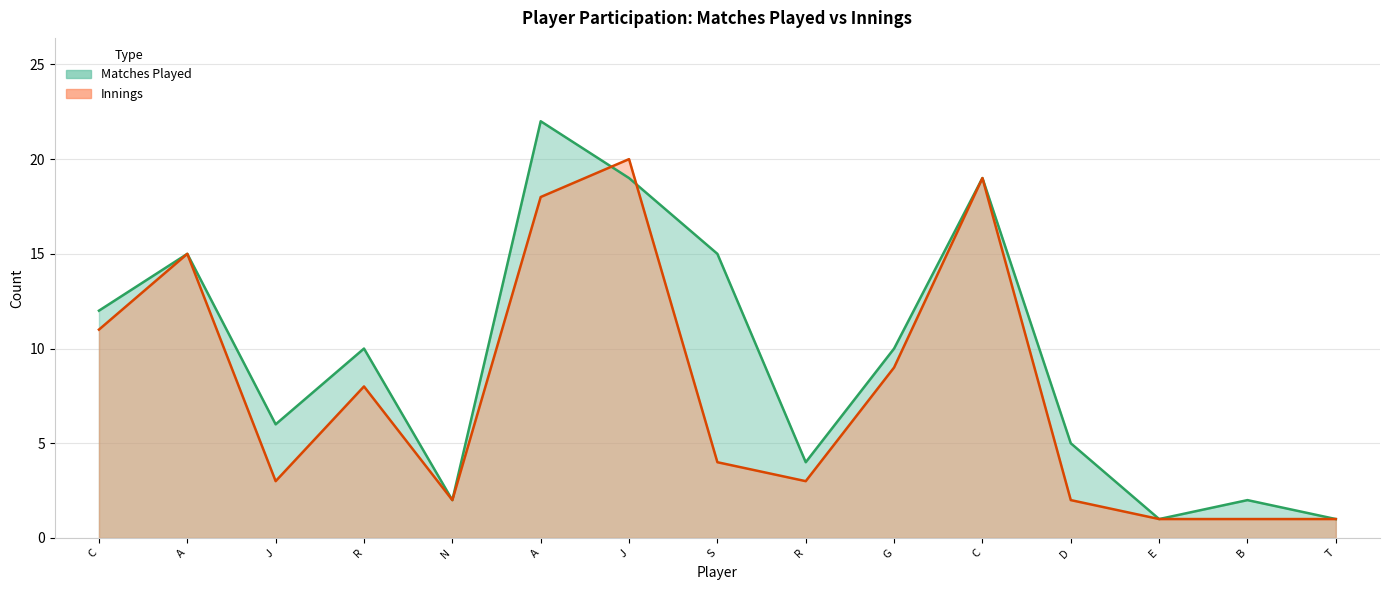

At which category does Matches Played reach its first local peak?

A